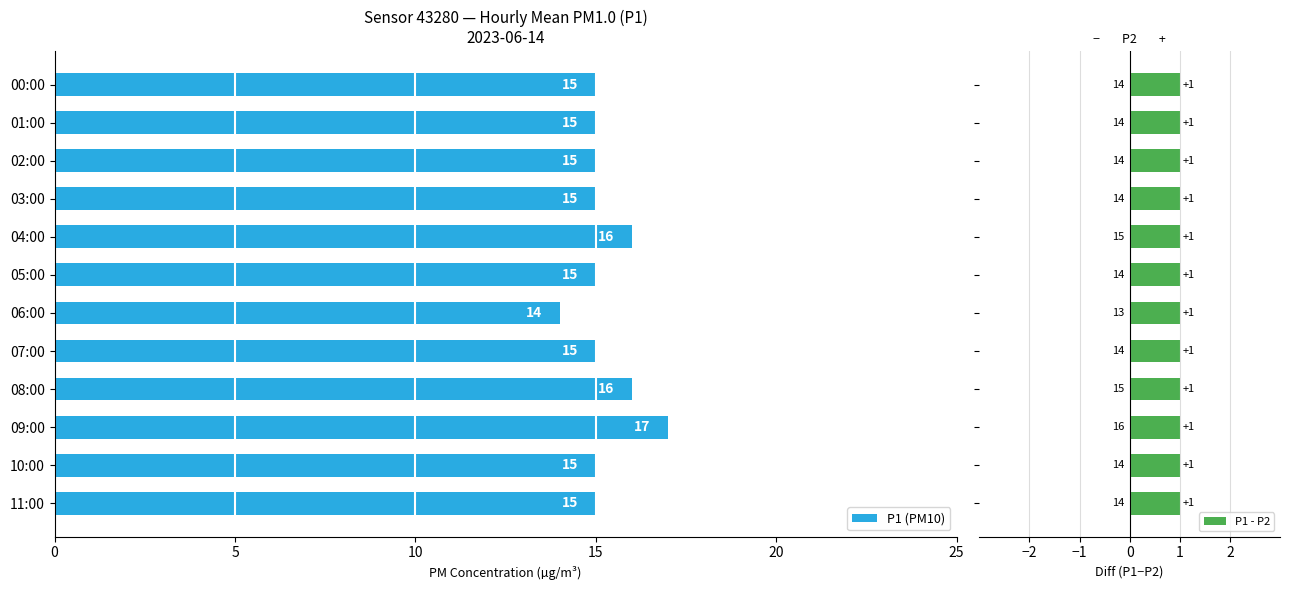

Count the number of data series in this chart.

2